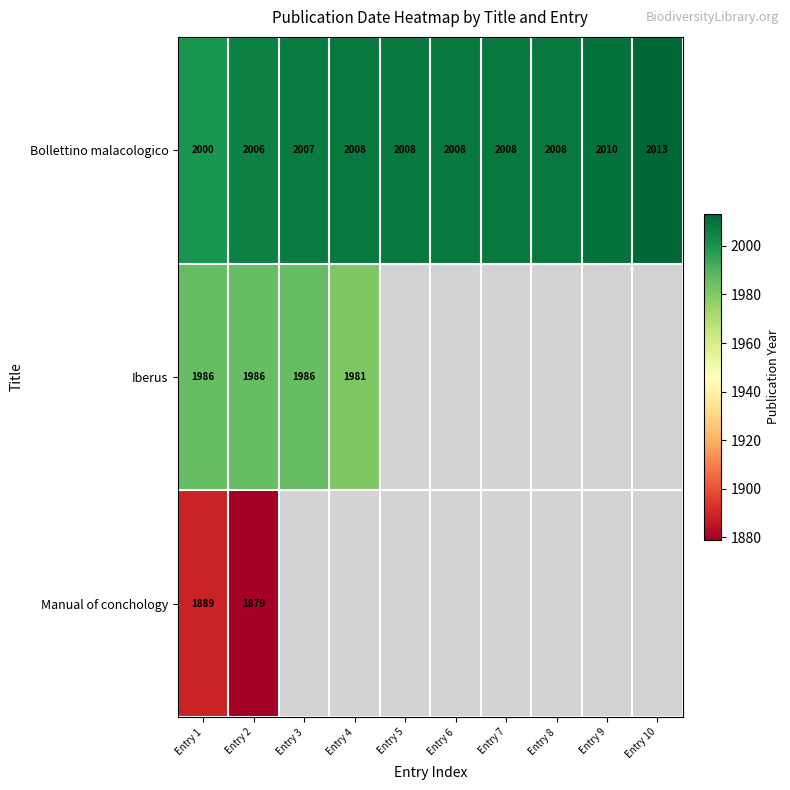

True or false: Manual of conchology has a value of 3069 at Entry 1.

False